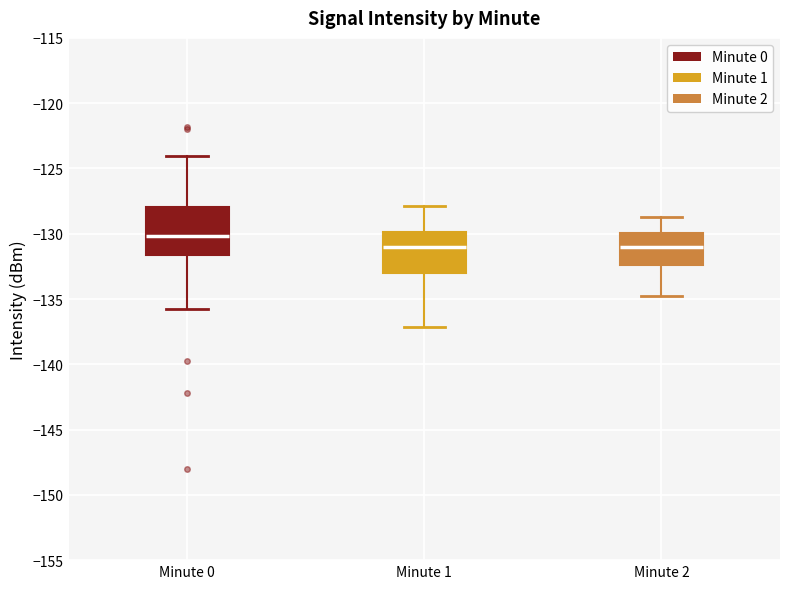

Which box's median line is the highest?

Minute 0